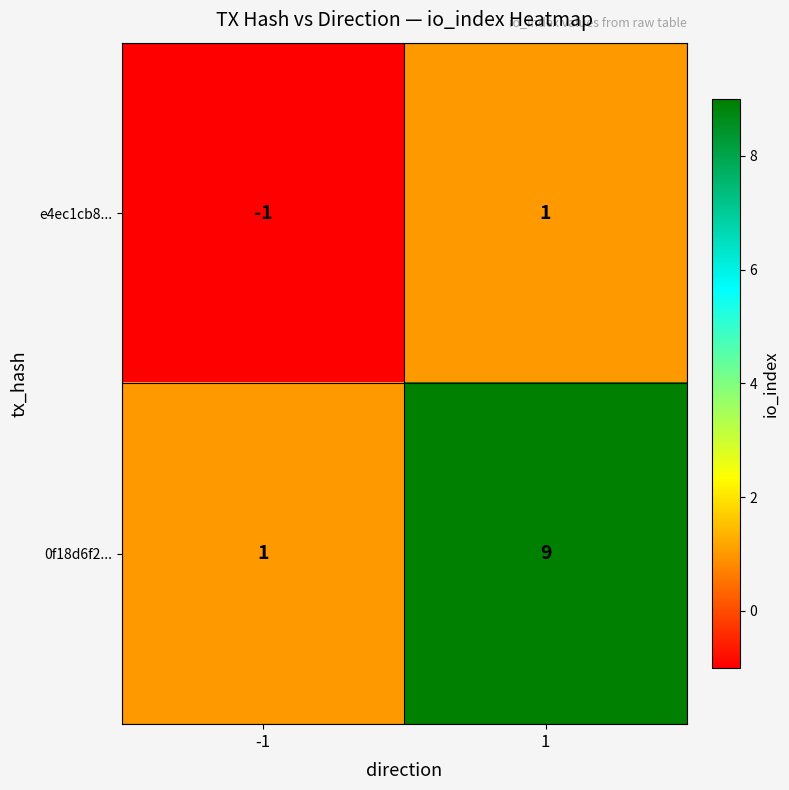

What is the maximum value shown in the chart?

9